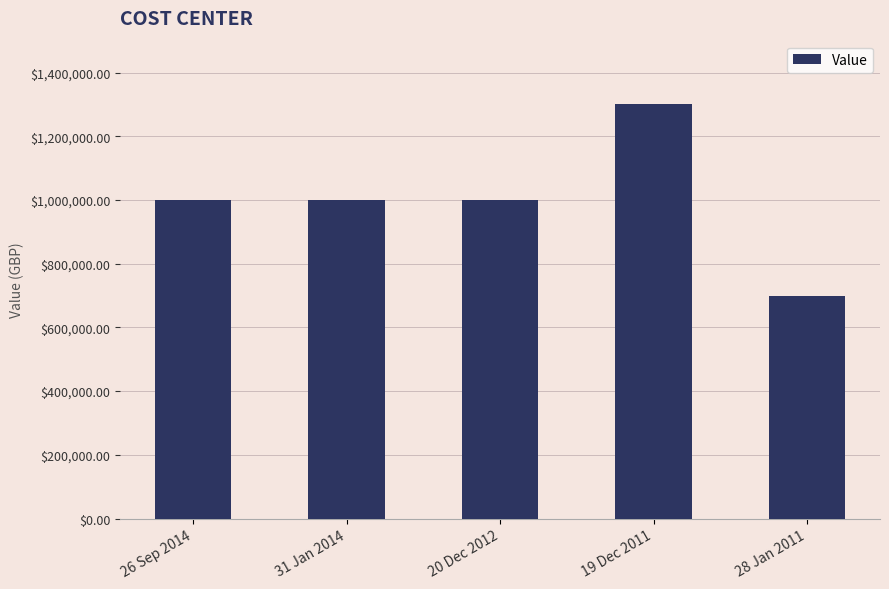

At which category does the chart reach its minimum across all series?

28 Jan 2011